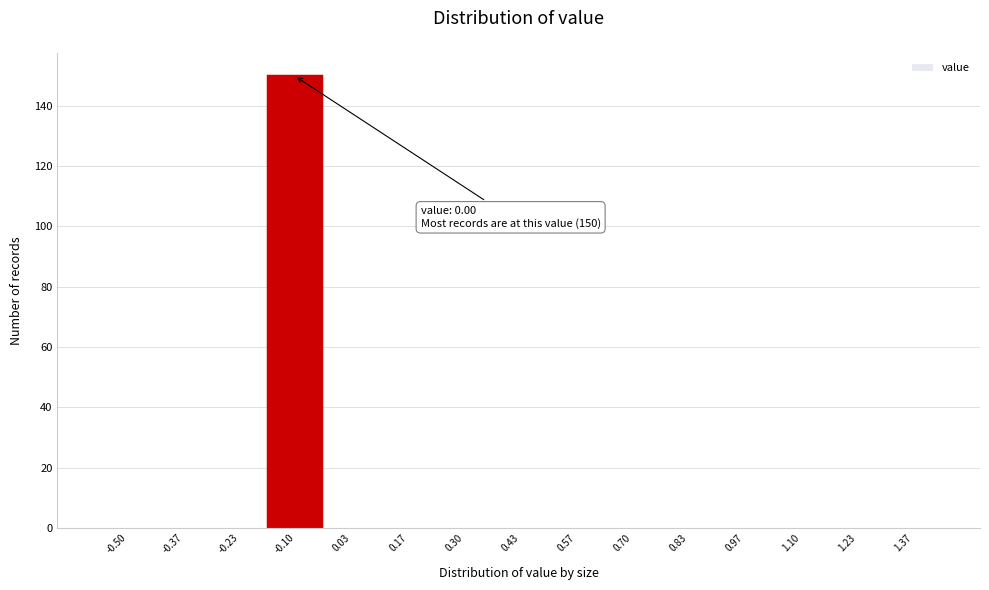

Reading left to right, list all the values displayed in this chart.

-0.50=0	-0.37=0	-0.23=0	-0.10=150	0.03=0	0.17=0	0.30=0	0.43=0	0.57=0	0.70=0	0.83=0	0.97=0	1.10=0	1.23=0	1.37=0